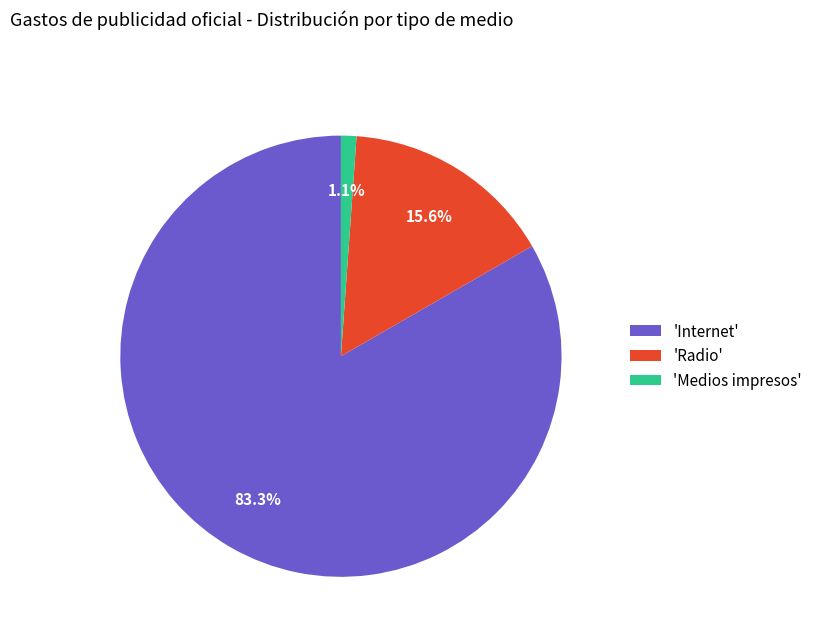

To the nearest percent, what is the average slice percentage?

33%